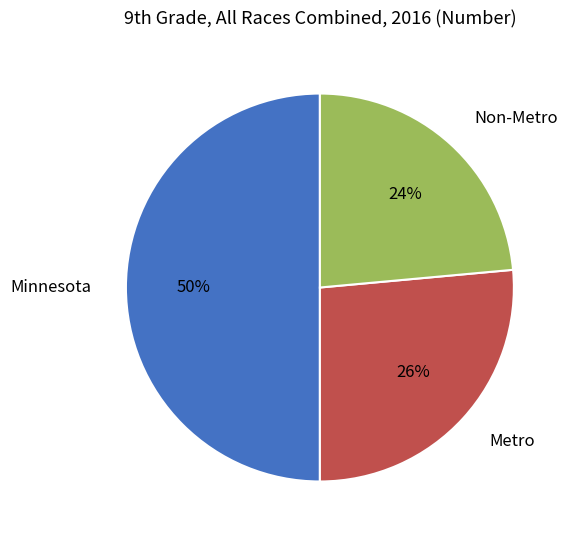

True or false: Minnesota accounts for 59% of the total.

False